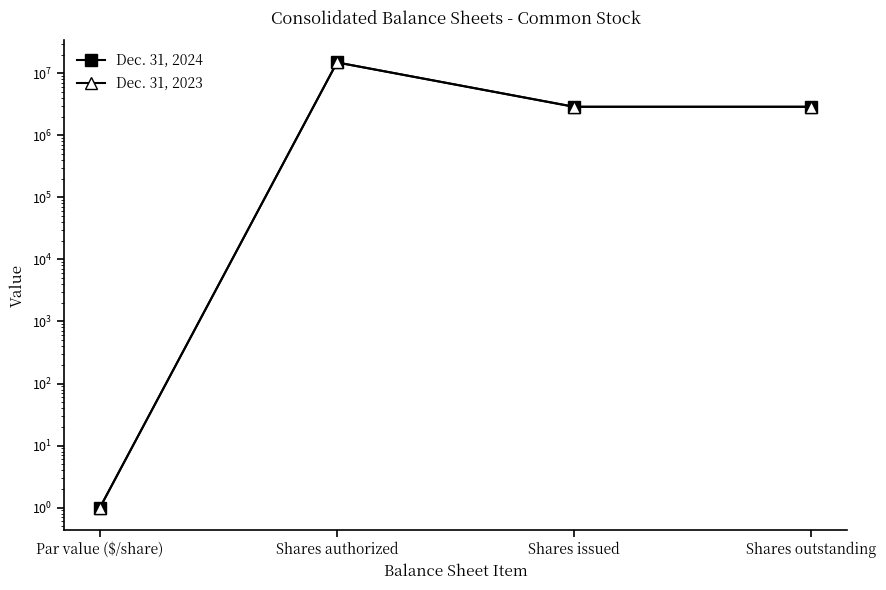

What is the lowest value of the Dec. 31, 2023 series?

1